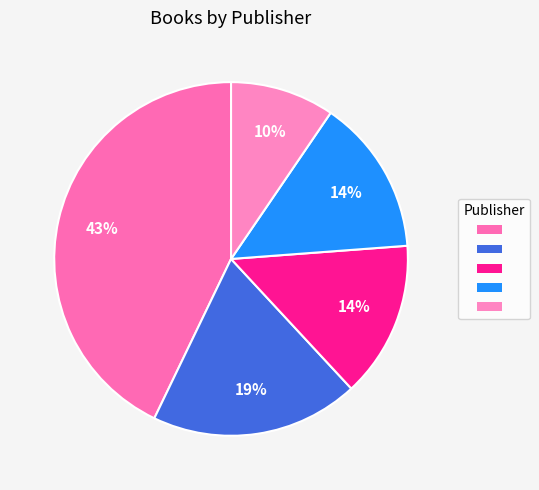

Does any single category account for the majority?

No